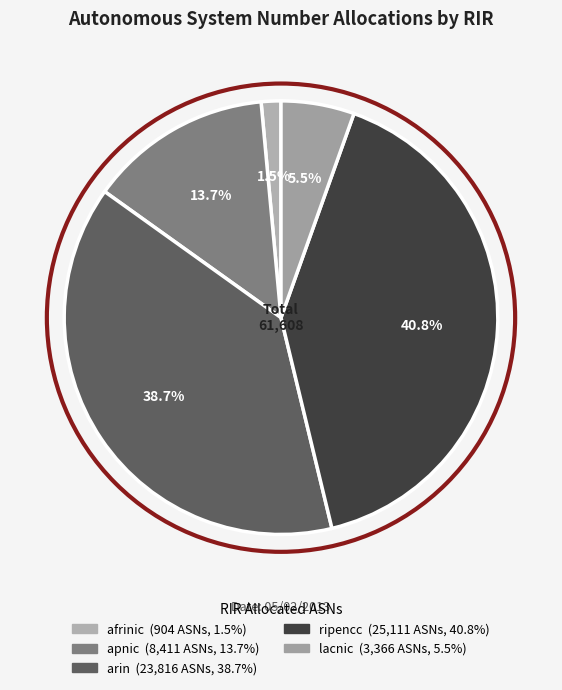

What is the smallest slice in the pie chart?

afrinic